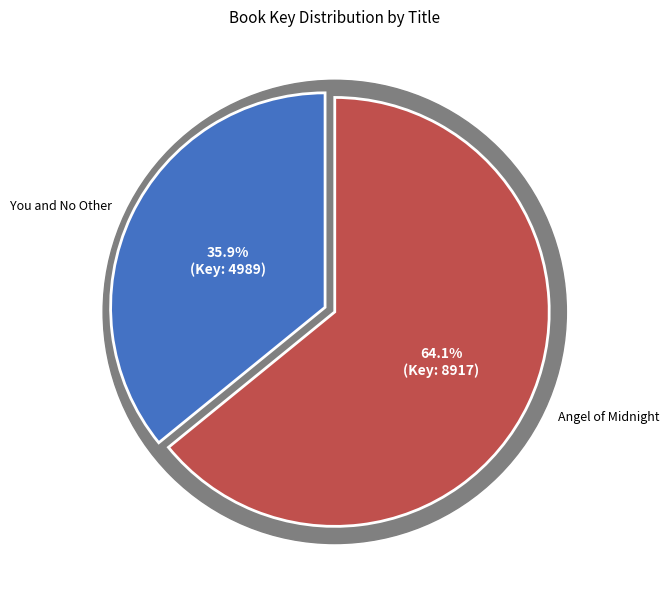

Do Angel of Midnight and You and No Other together represent more than half of the pie?

Yes